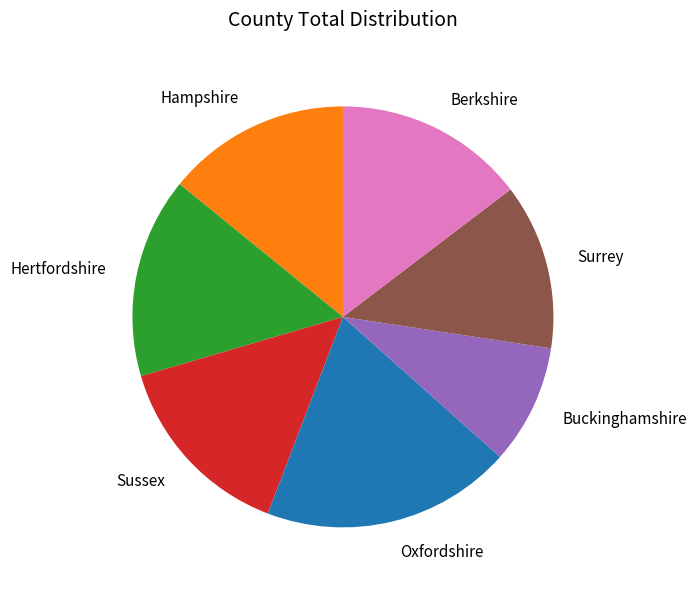

Does Hertfordshire represent more than half of the total?

No